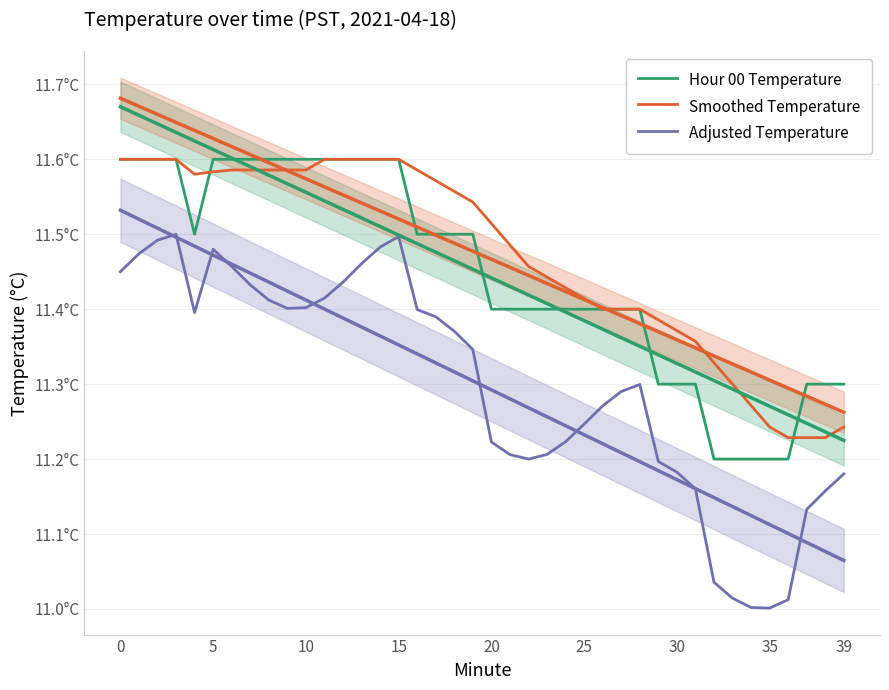

What is the spread (max minus min) of values at 35?

0.2